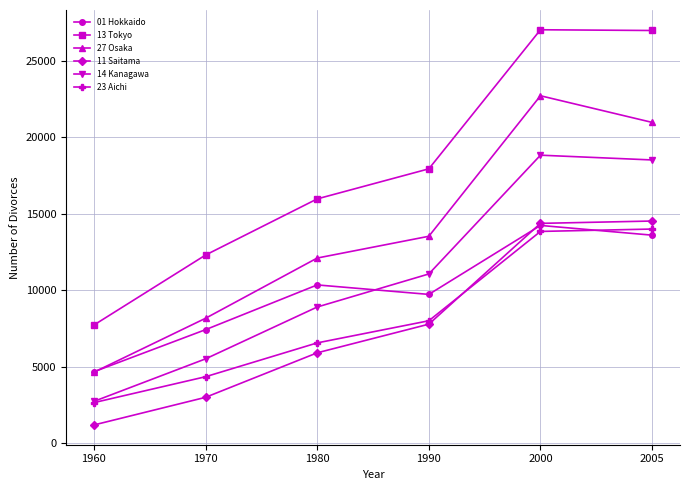

True or false: 23 Aichi and 27 Osaka intersect in this chart.

False